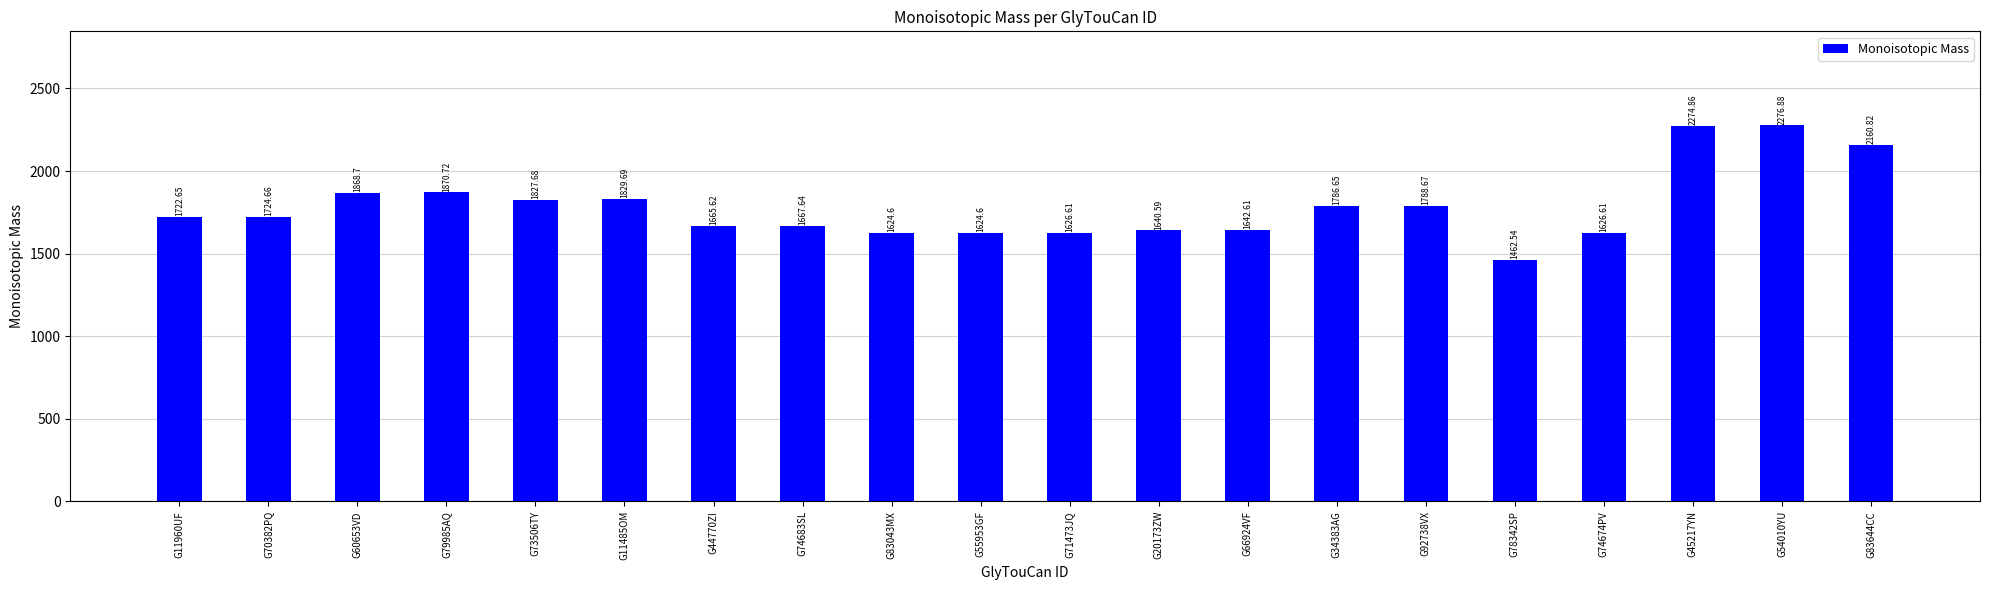

The value at G11485OM is 1829.7. True or false?

True